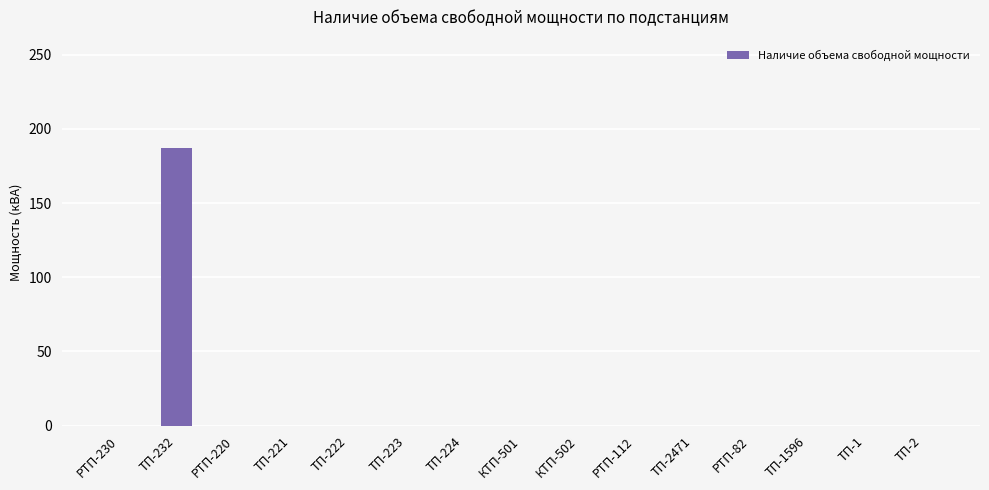

The value at ТП-224 is 0. True or false?

True